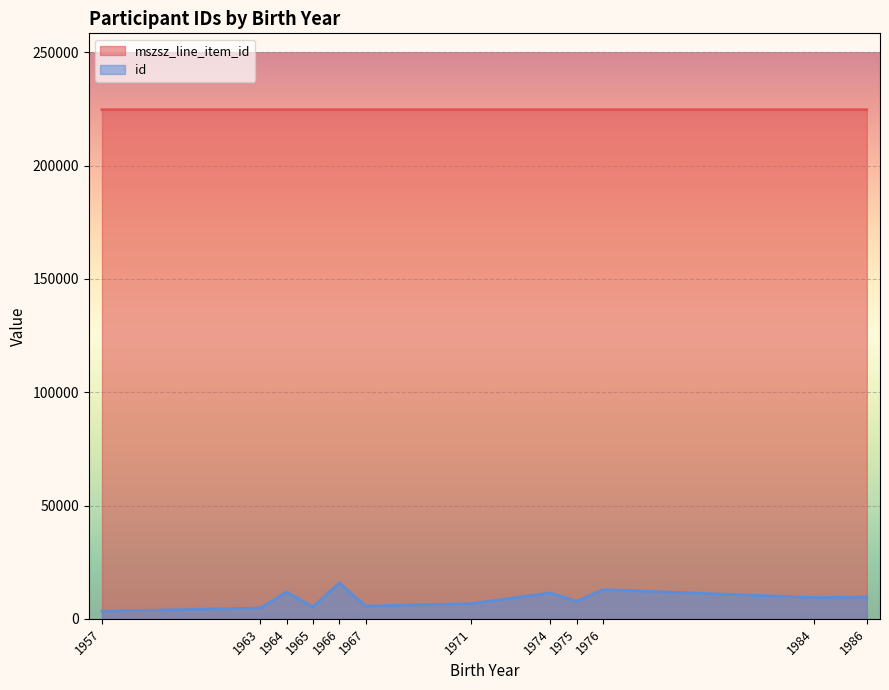

True or false: mszsz_line_item_id has a value of 224713 at 12.

True